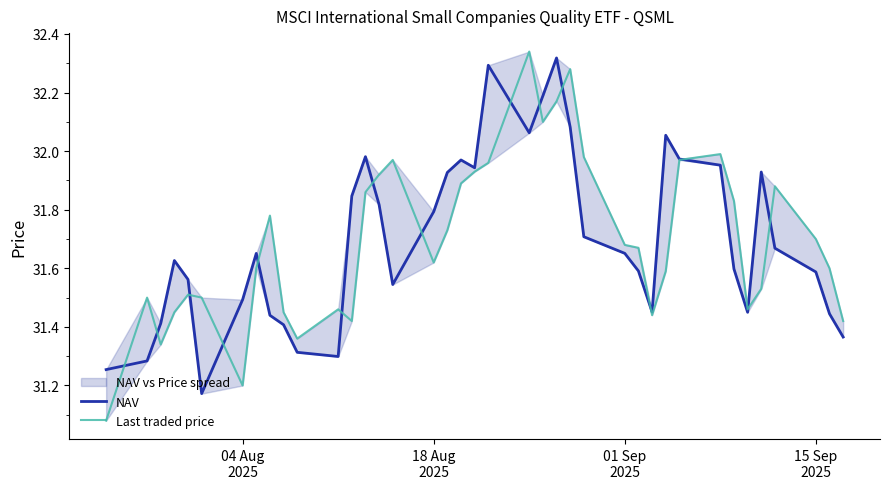

How many data points does each series have?

39